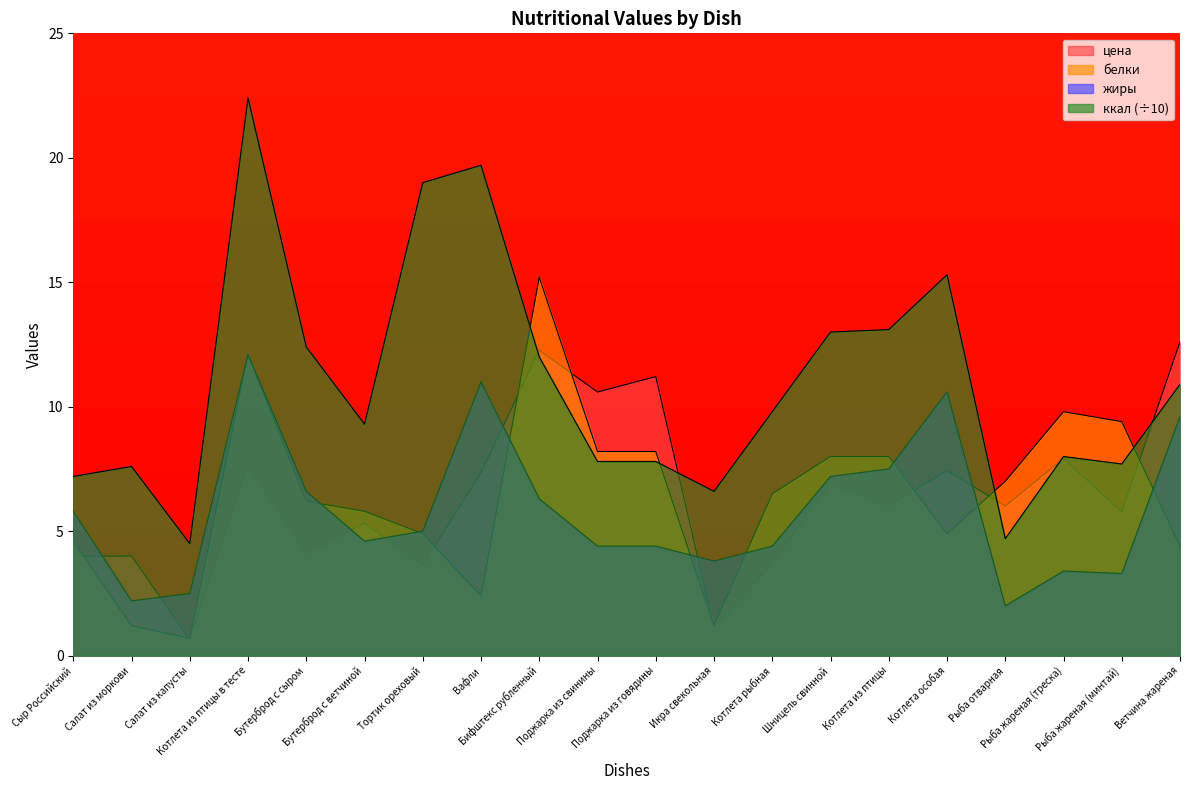

Which series changed the most between Бифштекс рубленный and Шницель свинной?

белки